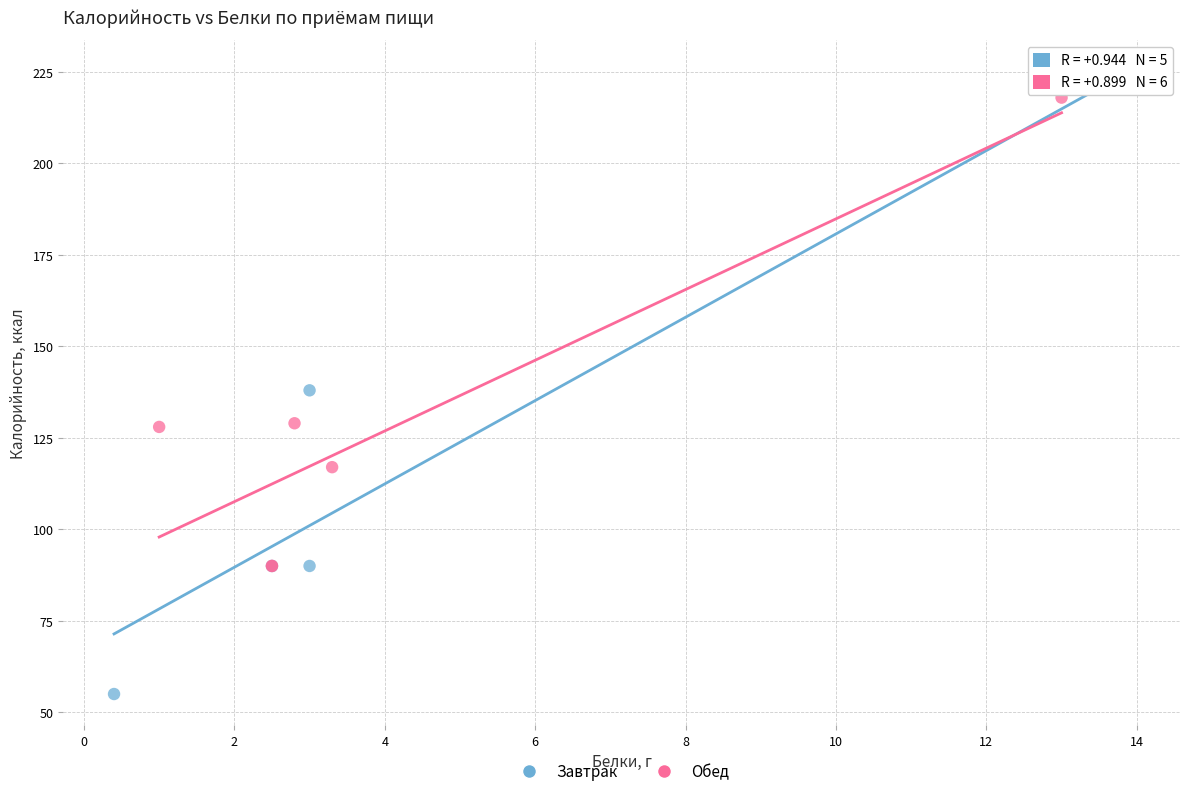

Which series has the largest Y range (max minus min)?

Завтрак